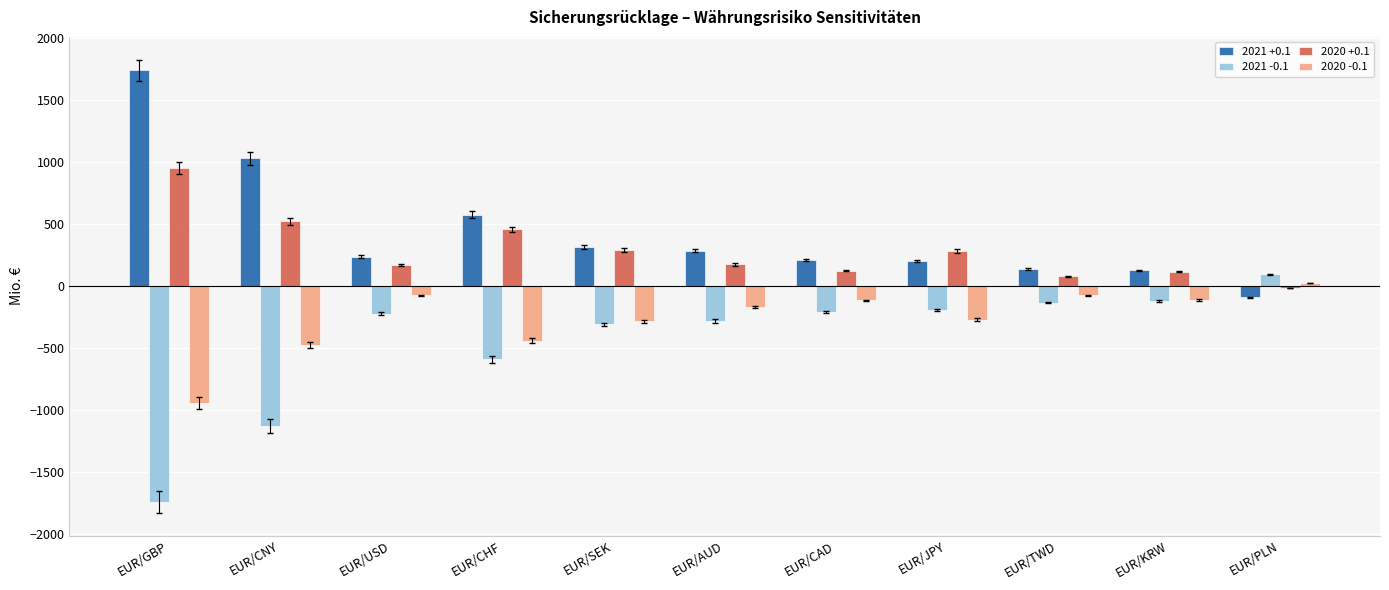

What position from the left is EUR/USD?

3